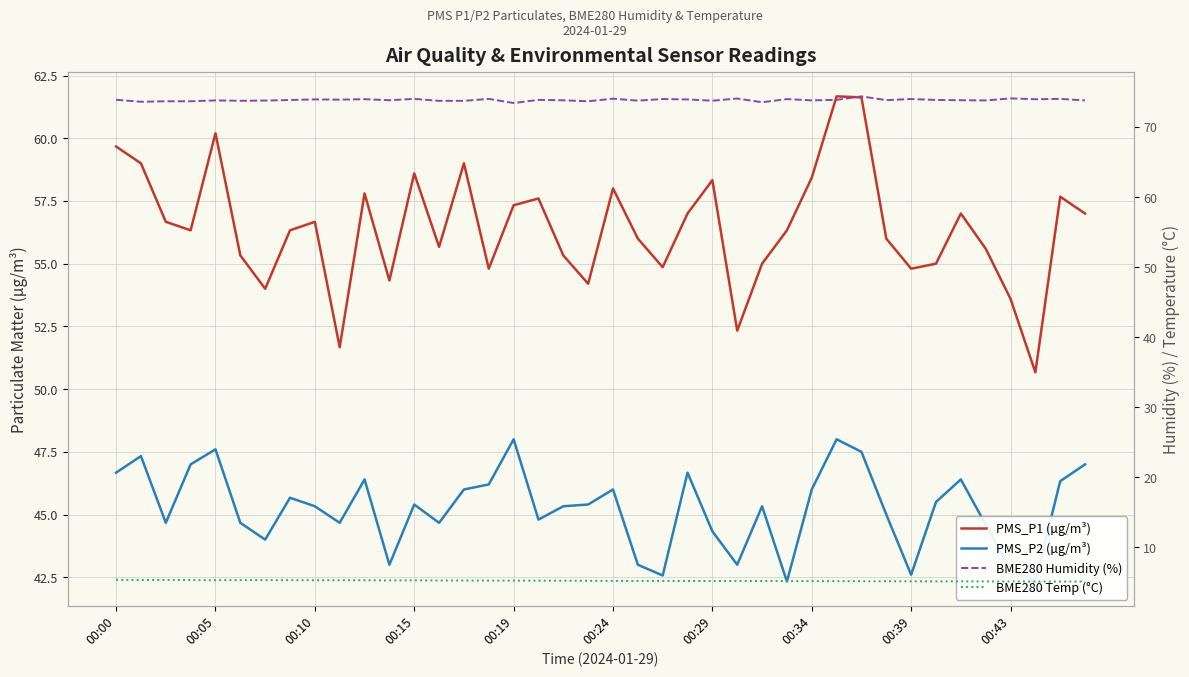

Which series changed the most between 11 and 30?

PMS_P1 (µg/m³)